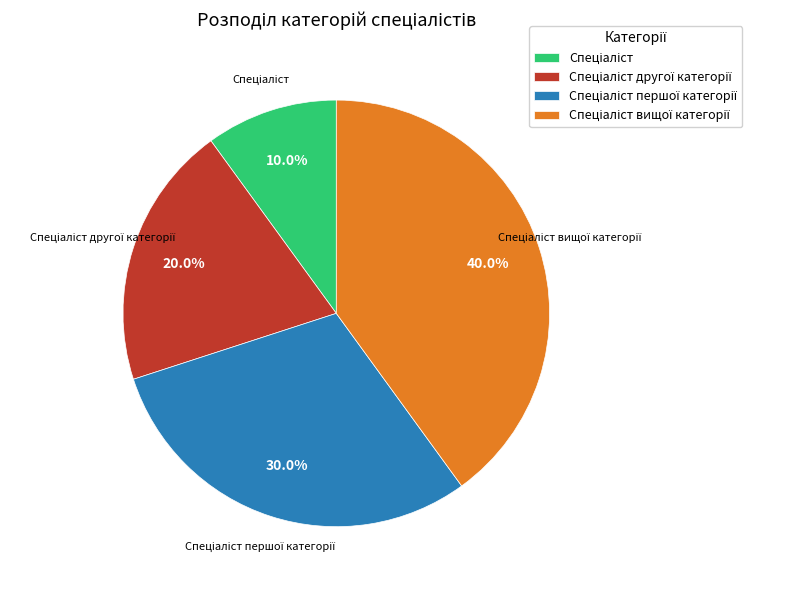

Does any single category account for the majority?

No